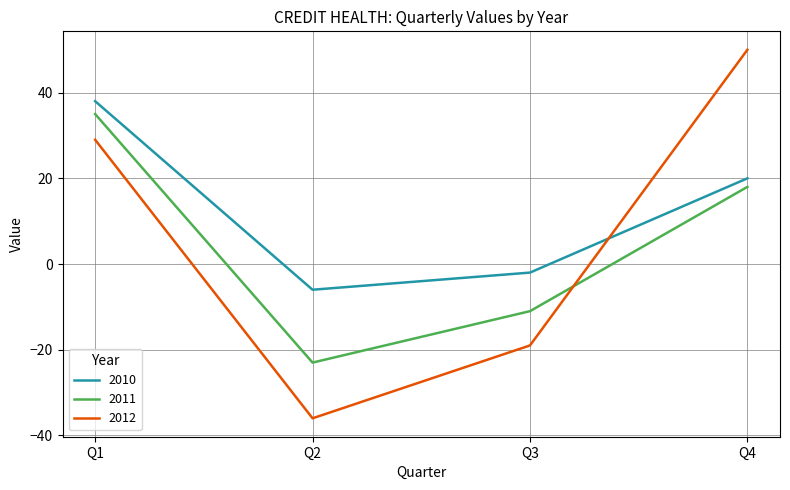

Which series has the widest spread of values?

2012